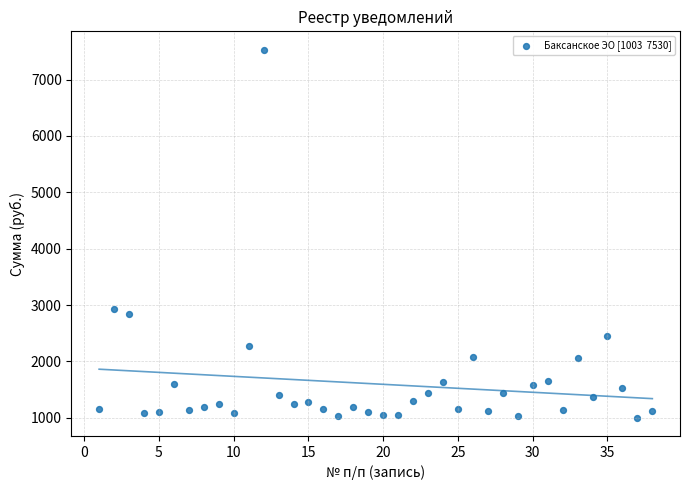

What is the range of X values (max minus min)?

37.0